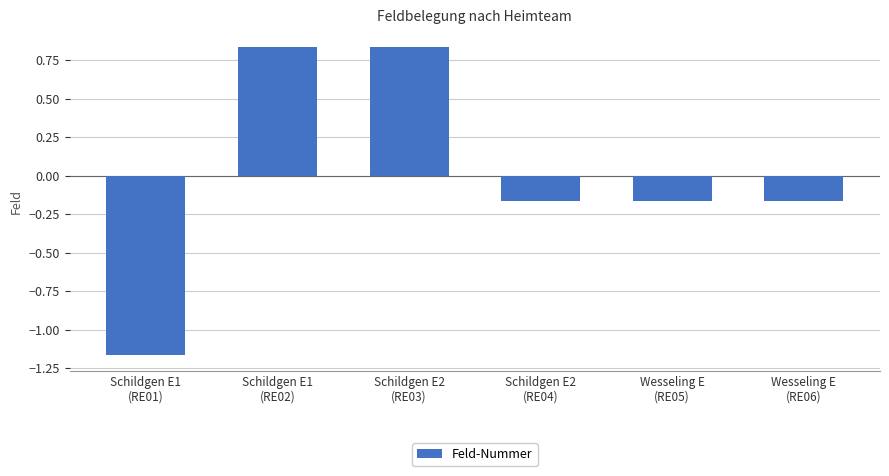

What is the difference between the maximum and second lowest values?

1.0